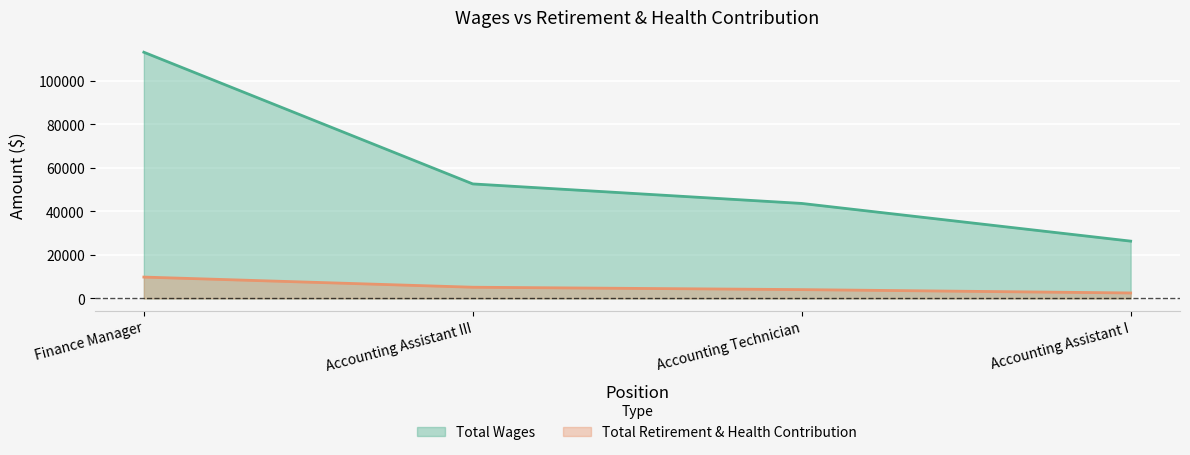

What are all the series names shown in the legend?

Total Wages, Total Retirement & Health Contribution